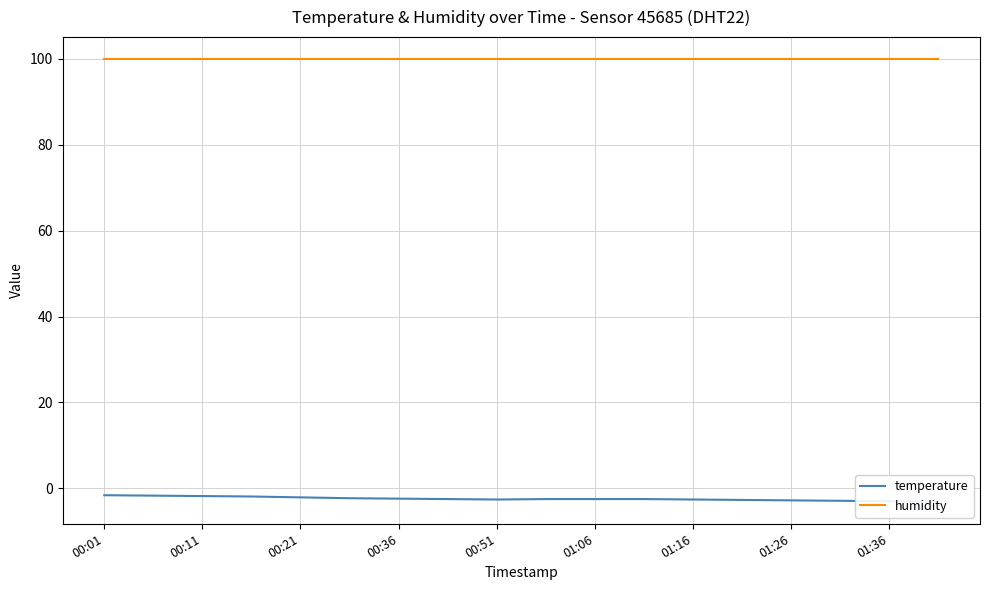

True or false: humidity and temperature intersect in this chart.

False